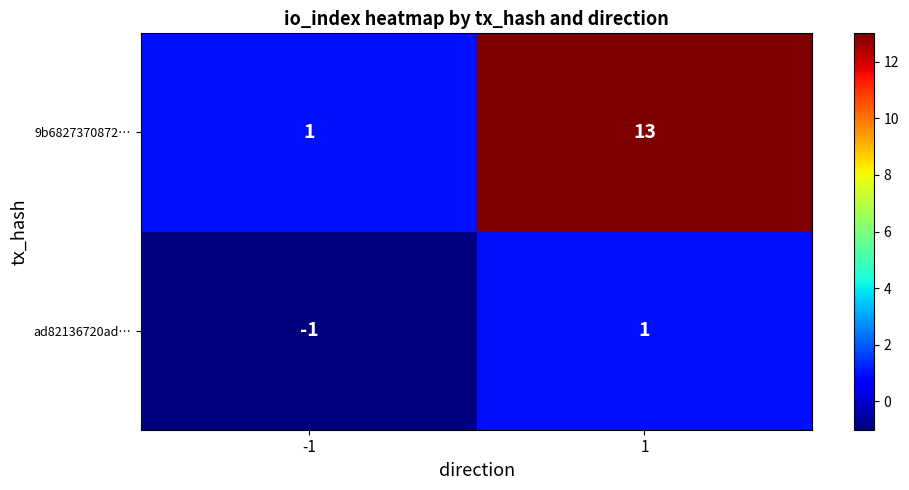

What is the total value across all series at 1?

14